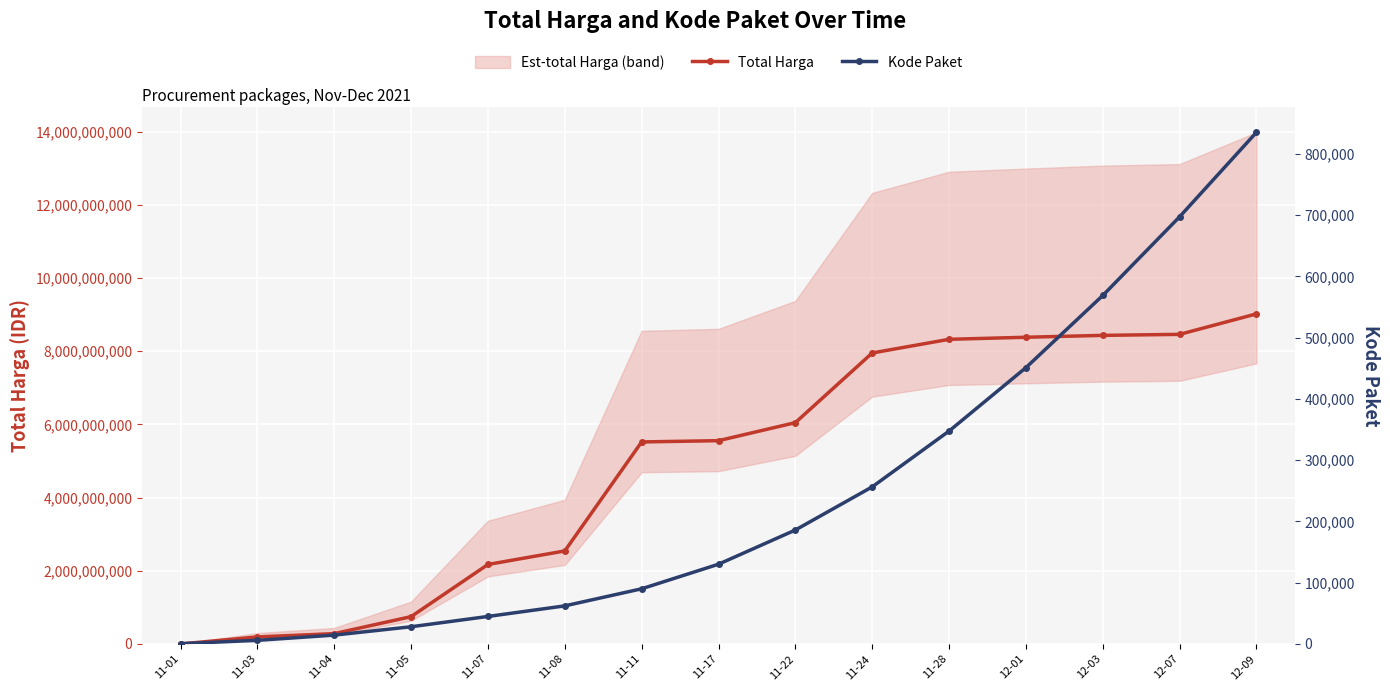

Reading left to right, transcribe all the data shown in this chart.

Total Harga: 333600	191996870	282668945	746671045	2172538945	2542054745	5521007985	5555299985	6048299985	7951767885	8325171885	8381324685	8432925685	8460337685	9020308685
Kode Paket: 464	5913	14443	28095	44918	62190	90081	130193	186019	256472	347573	451114	568897	697413	835289